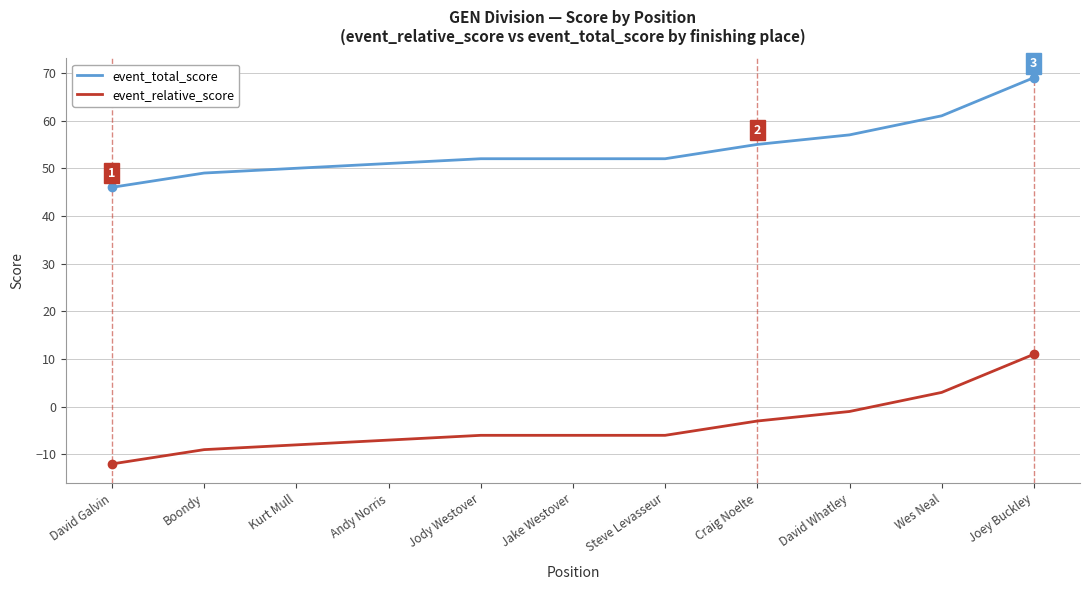

What is the approximate value of event_relative_score at Jody Westover?

-6